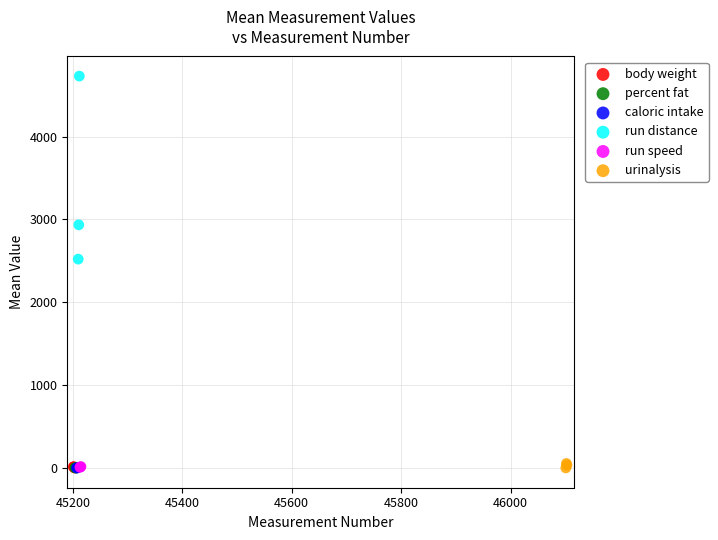

What are all the series names shown in the legend?

body weight, percent fat, caloric intake, run distance, run speed, urinalysis